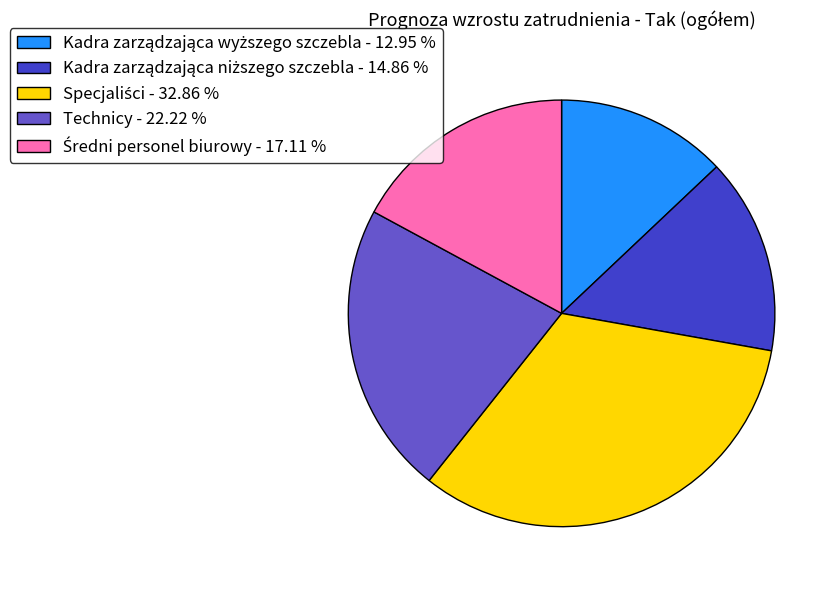

Is there a majority slice in this chart?

No